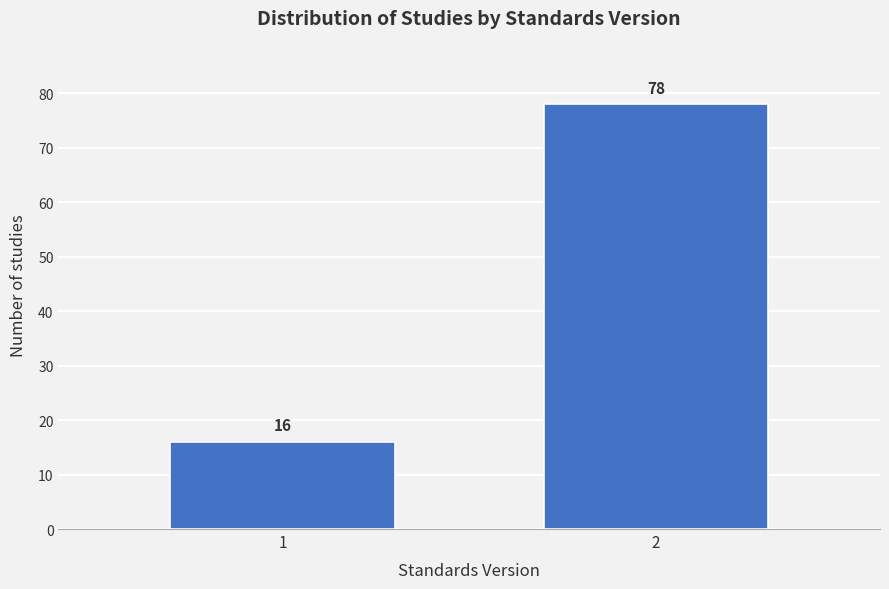

Reading left to right, extract all data points from this chart.

16	78